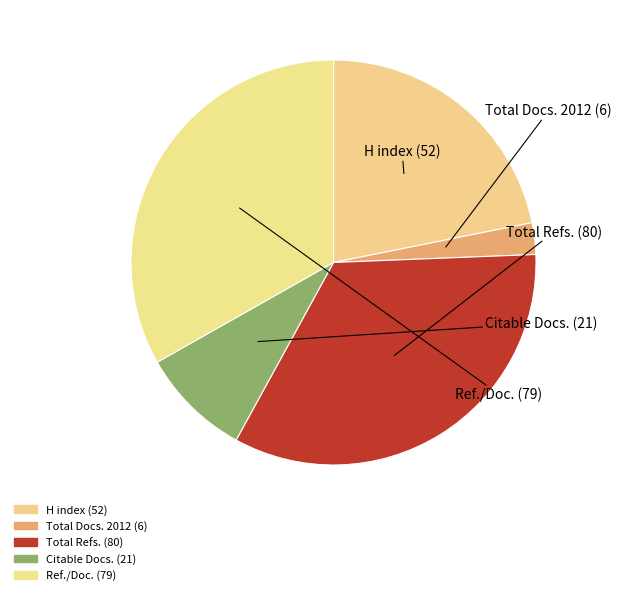

How many slices are in this pie chart?

5